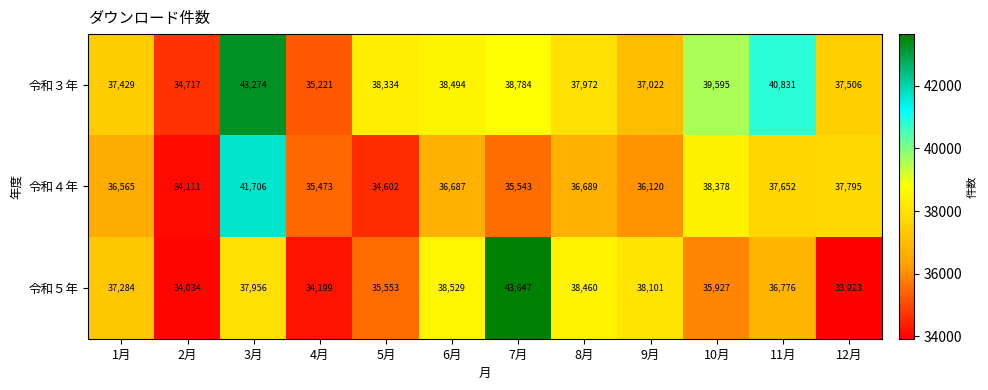

What is the sum of all 令和４年 values?

441321